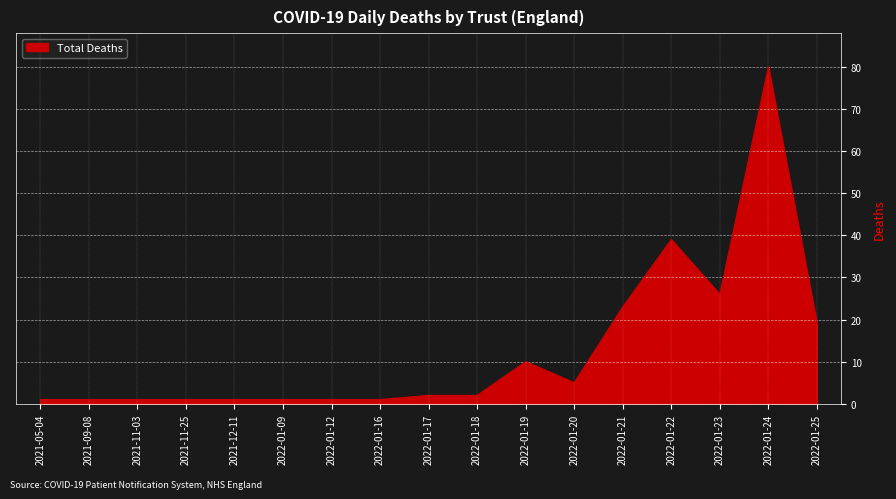

What is the average value?

13